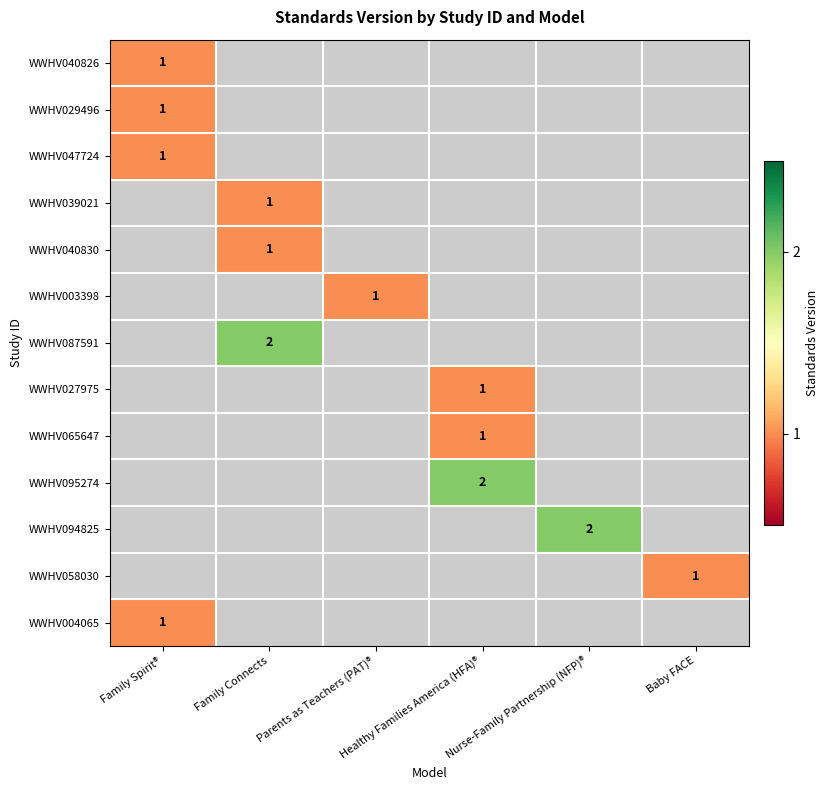

What is the smallest value displayed?

1.0